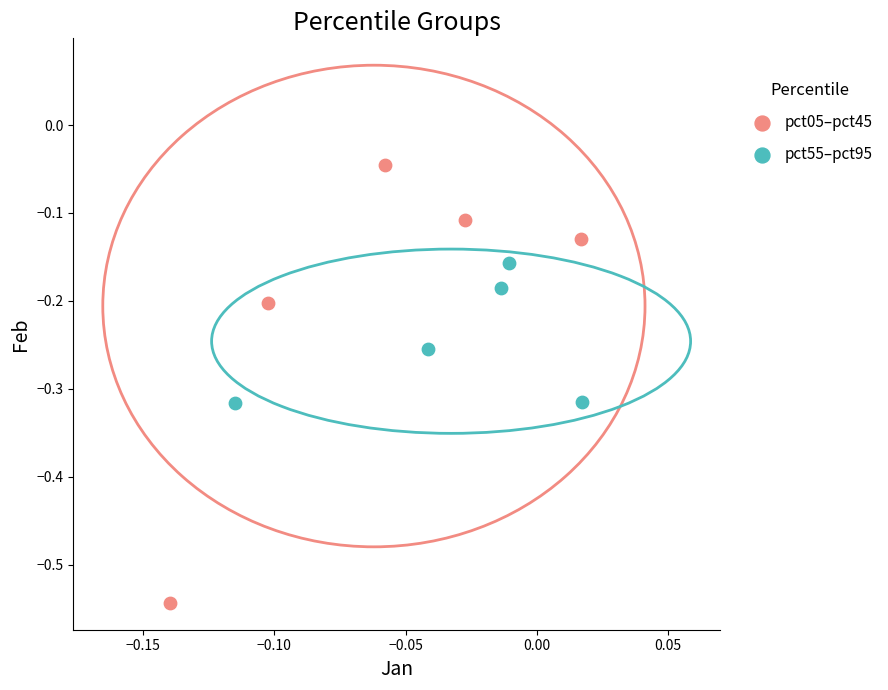

Which series has the widest spread of Y values?

pct05–pct45